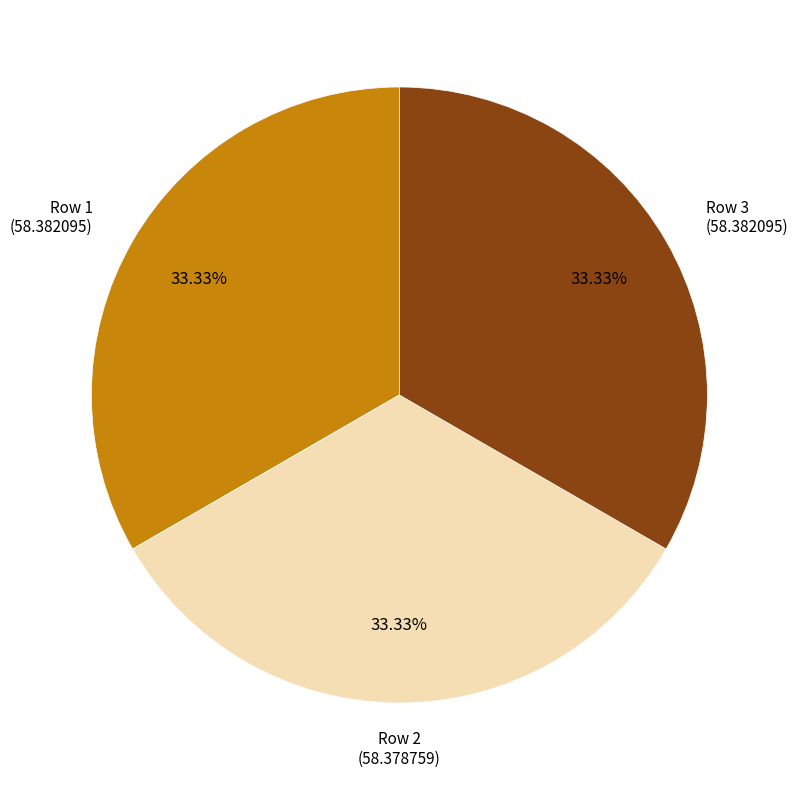

Is there a majority slice in this chart?

No